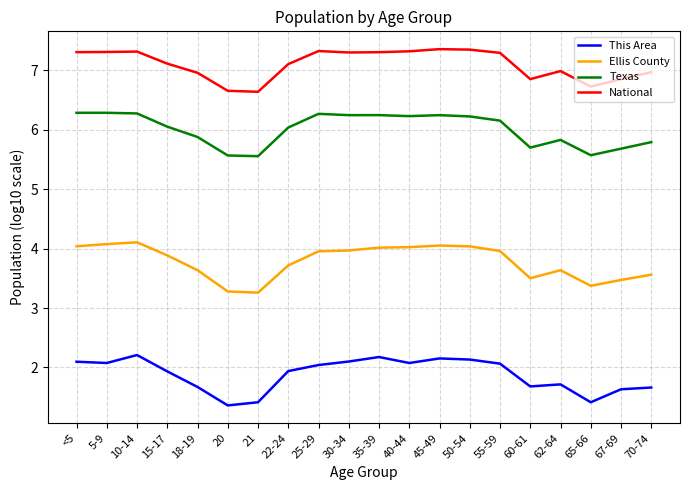

What is the difference between the maximum and minimum values in the National series?

0.7